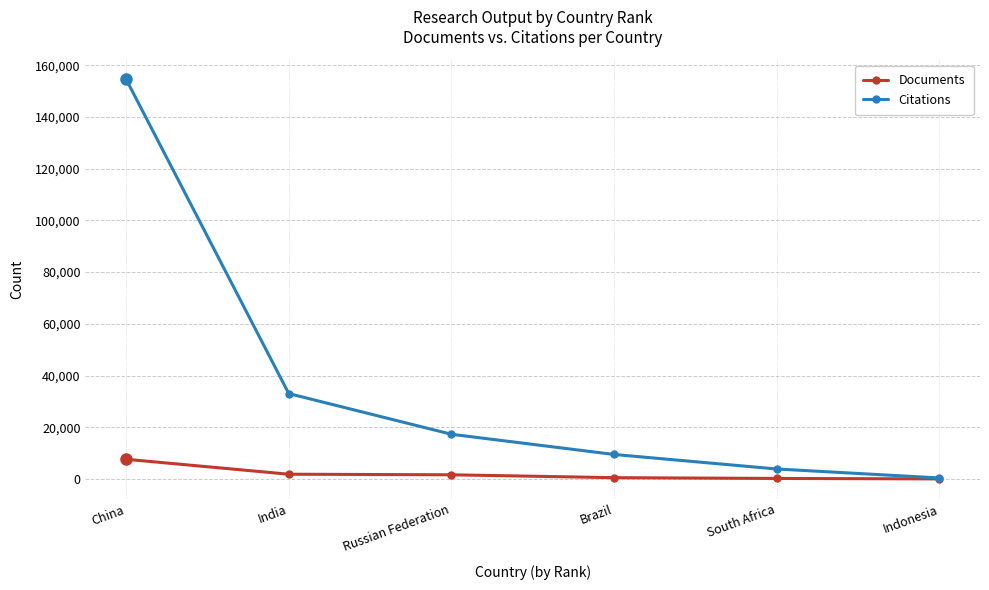

What is the maximum value shown in the chart?

154569